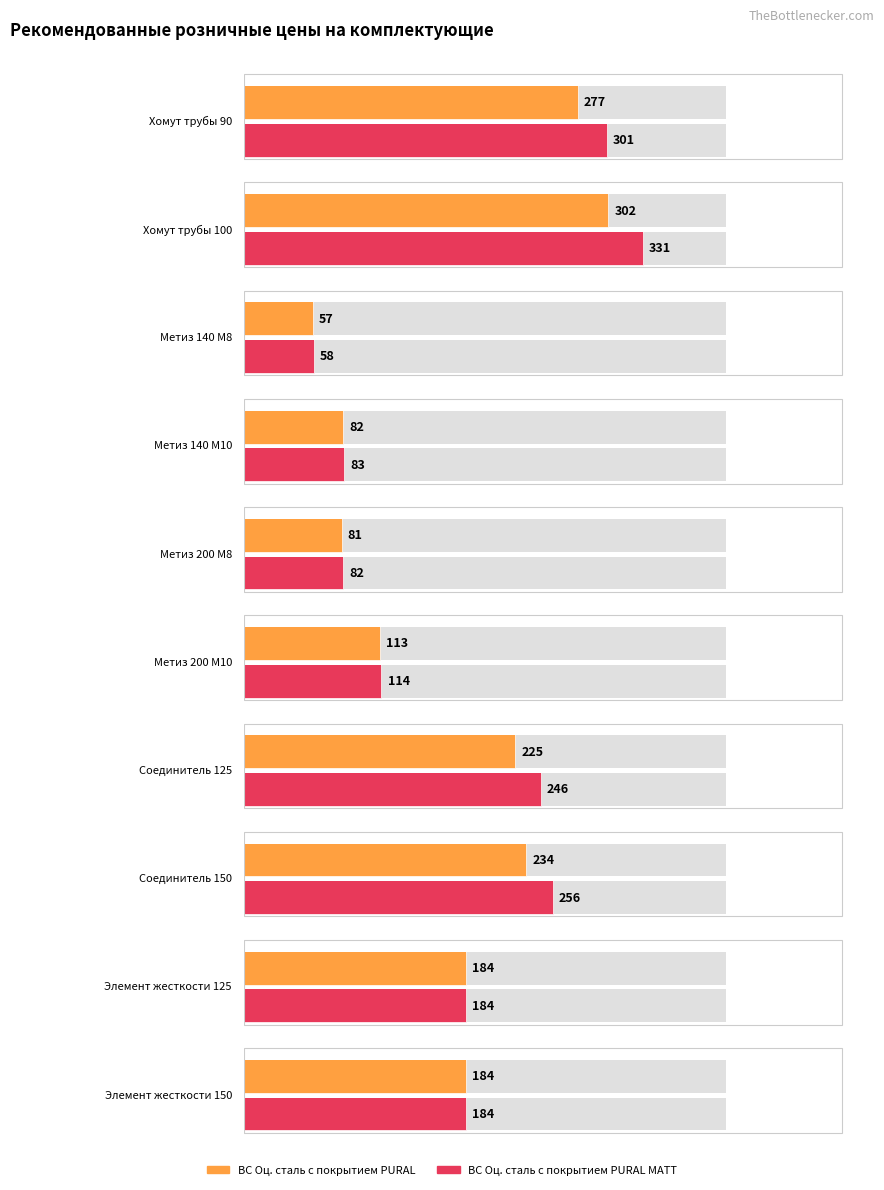

What is the difference between the ВС Оц. сталь с покрытием PURAL values at Соединитель 150 and Элемент жесткости 125?

50